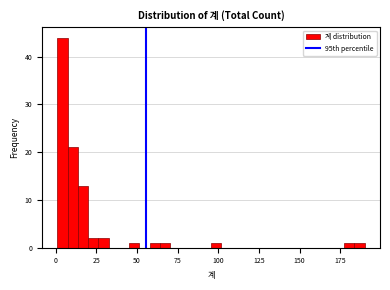

Around what value on the x-axis is the tallest bar? Give the approximate position of its centre, as read against the axis.

5